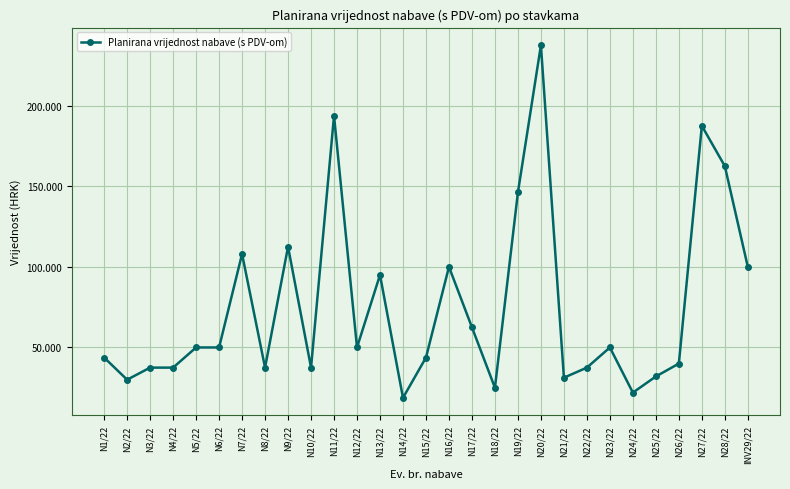

Approximately how many times larger is the value at INV29/22 compared to N22/22?

2.7